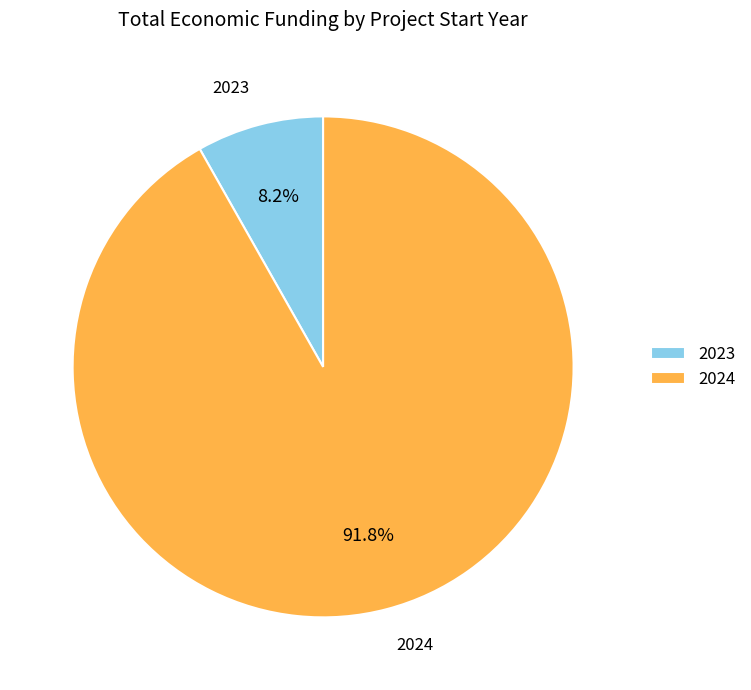

How many segments does this pie chart have?

2